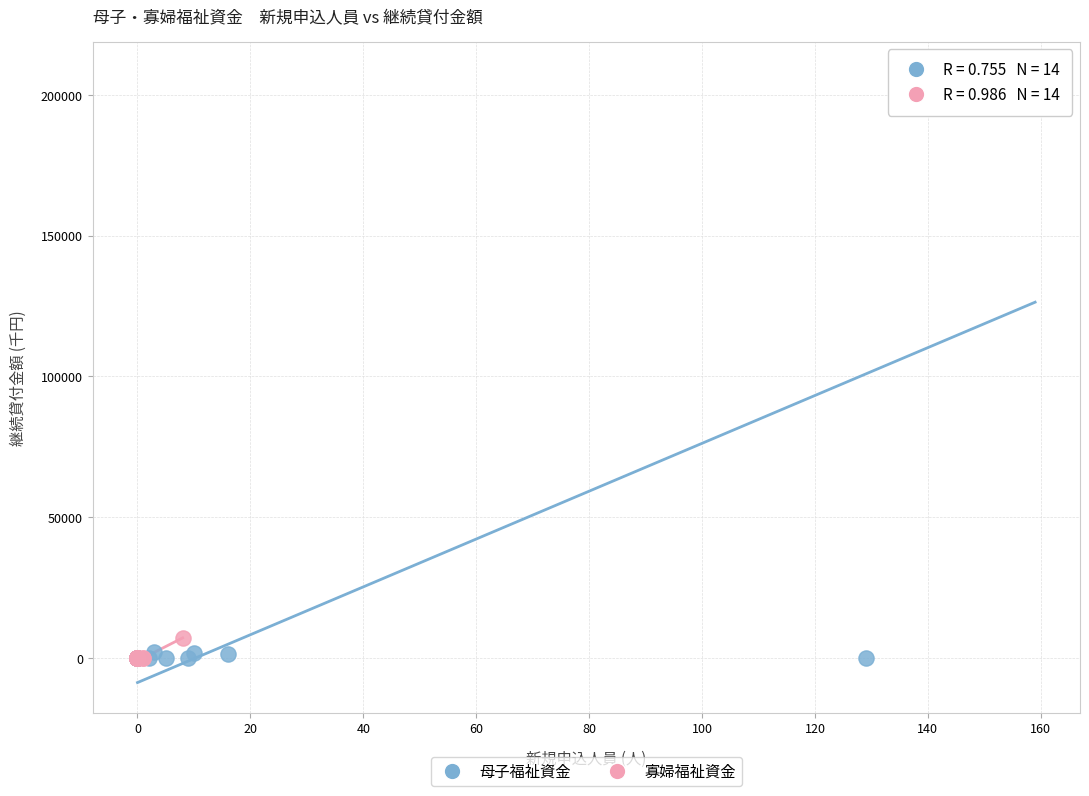

Which series reaches the maximum Y coordinate?

母子福祉資金